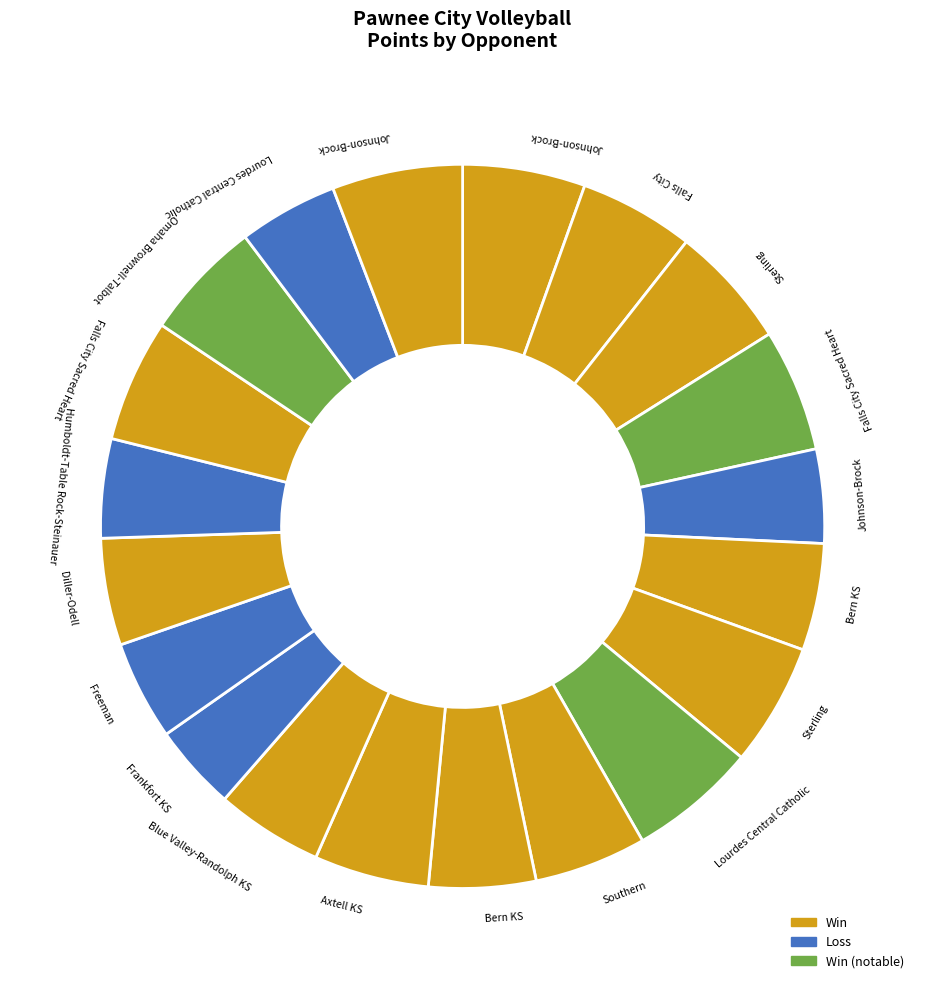

Does any single category account for the majority?

No